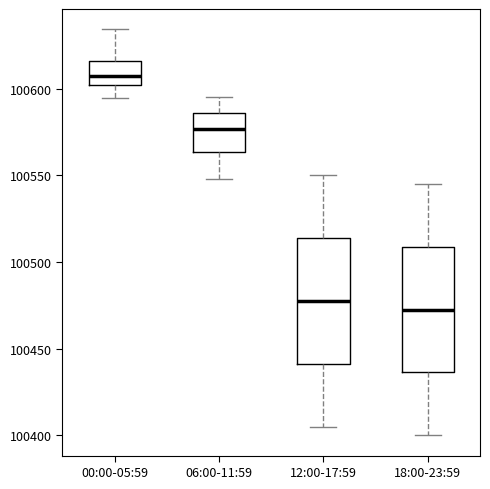

Reading left to right, transcribe this box plot: for each box, give where its median line is, the range the box spans, and where its two whiskers end, as read against the y-axis. The values are not printed on the chart, so give them approximately, as read against the axis.

00:00-05:59: median 100605, box 100600 to 100615, whiskers 100595 to 100635
06:00-11:59: median 100575, box 100565 to 100585, whiskers 100550 to 100595
12:00-17:59: median 100480, box 100440 to 100515, whiskers 100405 to 100550
18:00-23:59: median 100475, box 100435 to 100510, whiskers 100400 to 100545